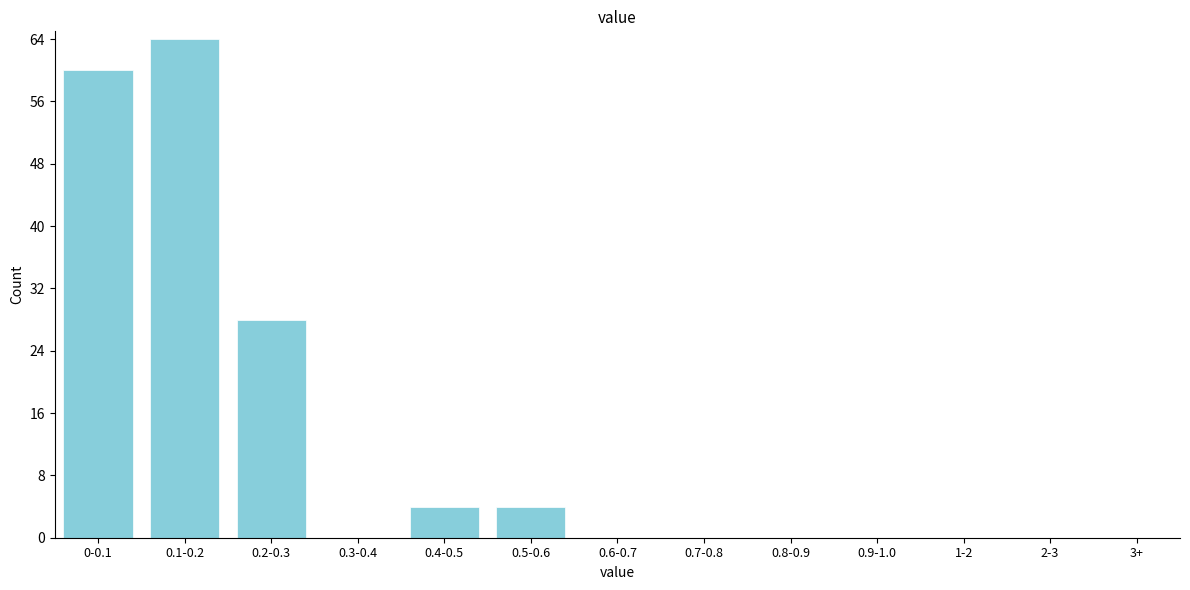

Reading left to right, extract all data points from this chart.

0-0.1=60	0.1-0.2=64	0.2-0.3=28	0.3-0.4=0	0.4-0.5=4	0.5-0.6=4	0.6-0.7=0	0.7-0.8=0	0.8-0.9=0	0.9-1.0=0	1-2=0	2-3=0	3+=0